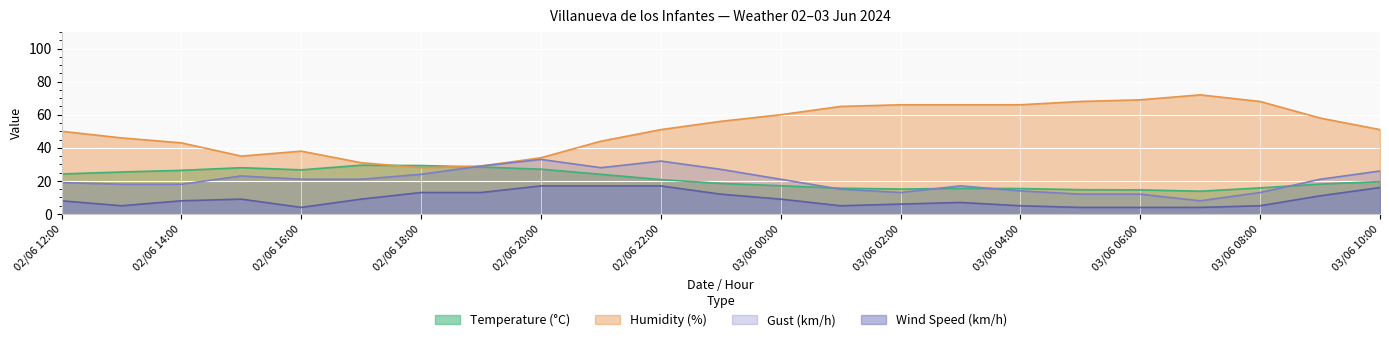

In Temperature (°C), how many points are higher than both neighbors (excluding endpoints)?

3